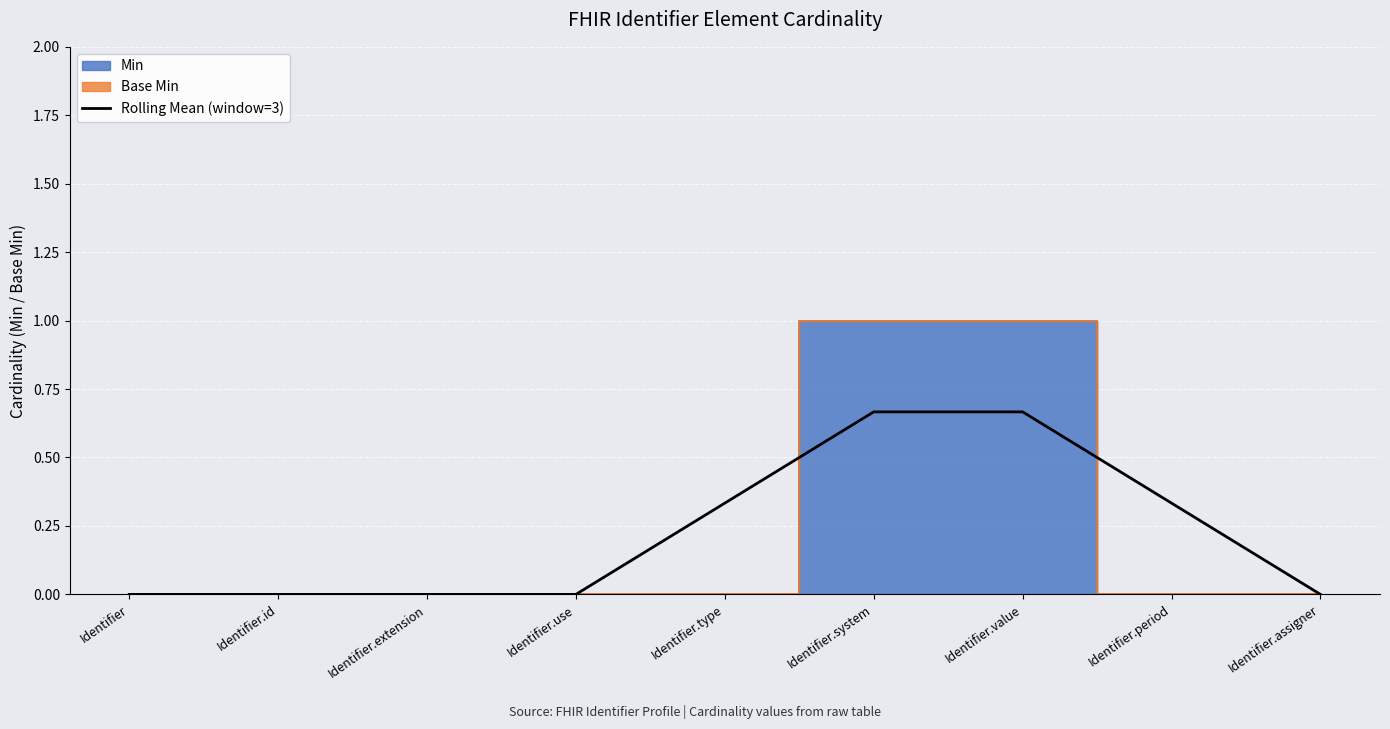

The value of Rolling Mean (window=3) at Identifier.assigner is 0.0. True or false?

True